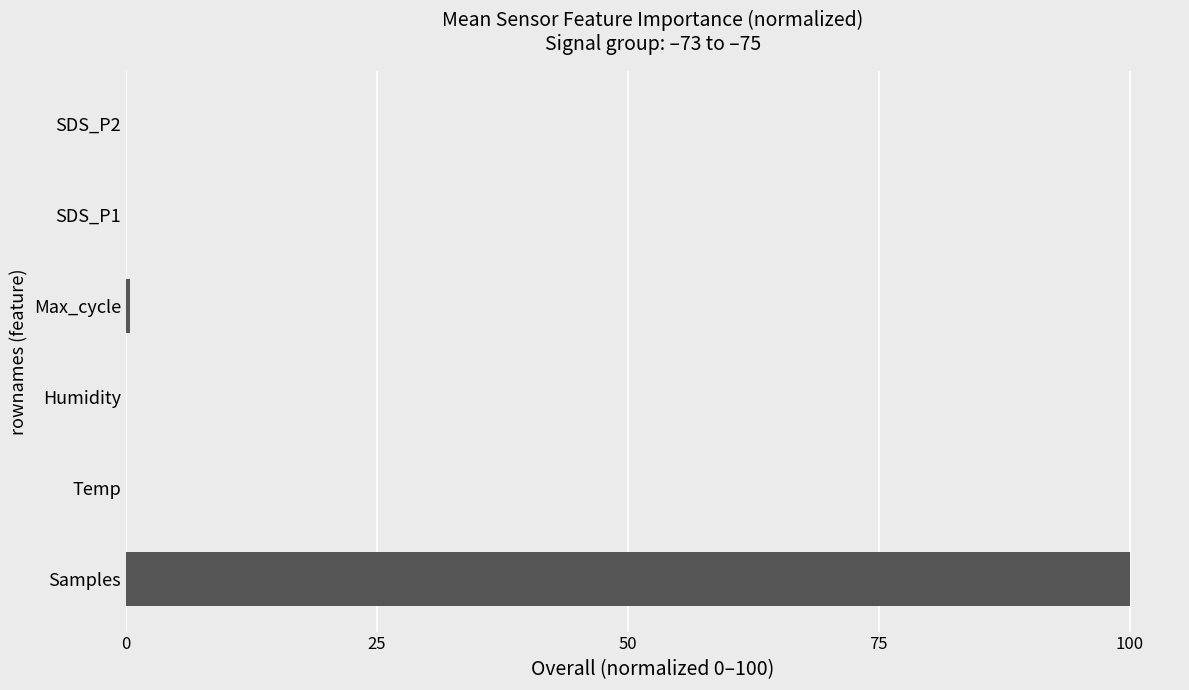

Is it true that the value at SDS_P1 is 0.0?

True